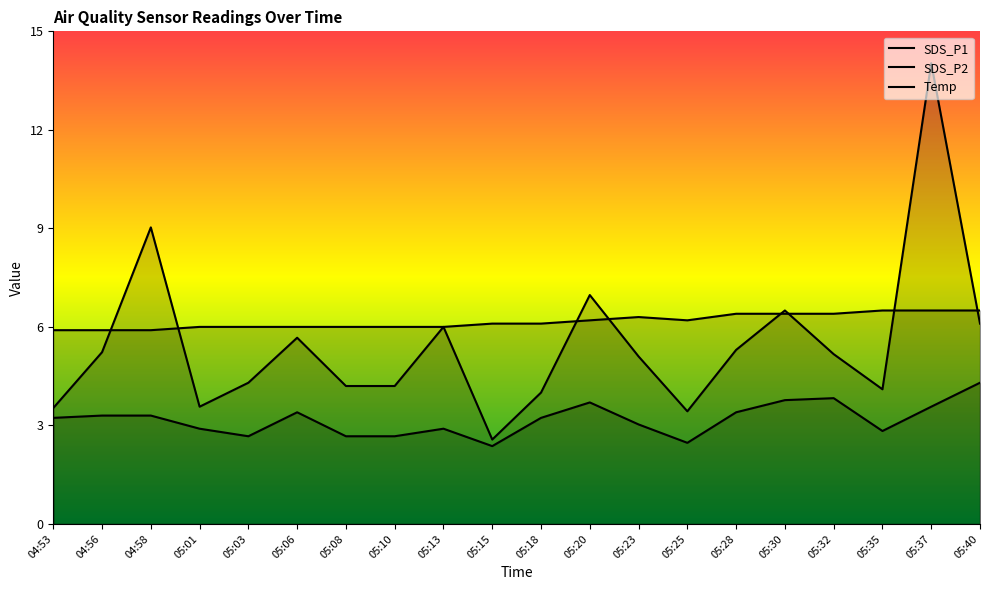

Rank the series at 04:53 from lowest to highest value.

SDS_P2, SDS_P1, Temp